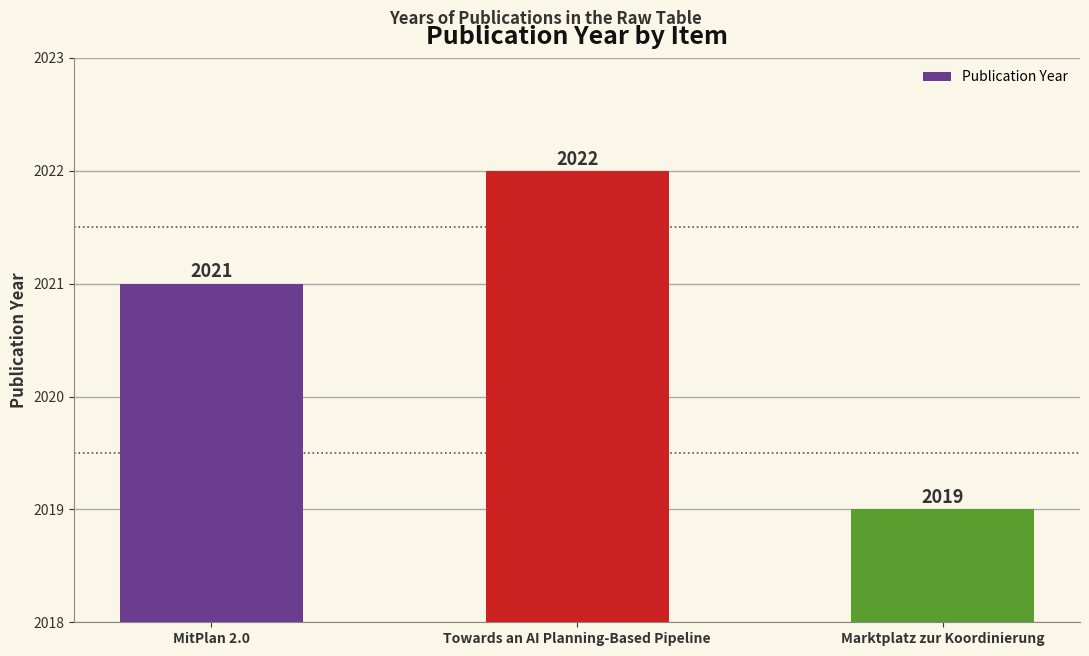

What is the difference between the values at MitPlan 2.0 and Towards an AI Planning-Based Pipeline?

1